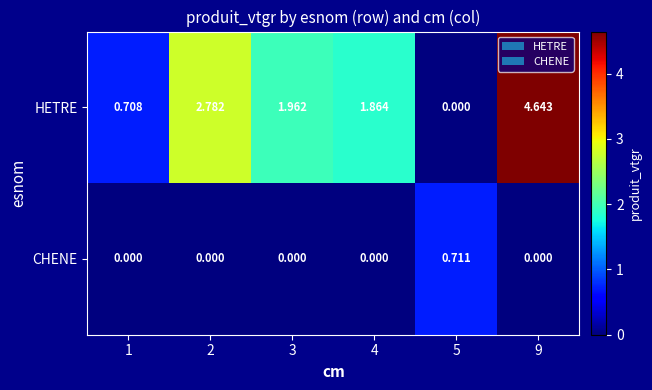

Which series changed the most between 1 and 4?

HETRE